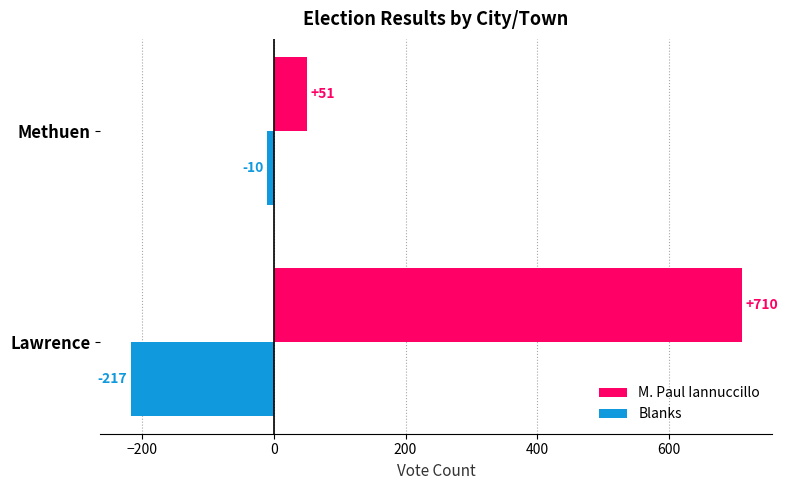

Rank the series by their maximum value, from lowest to highest.

Blanks, M. Paul Iannuccillo